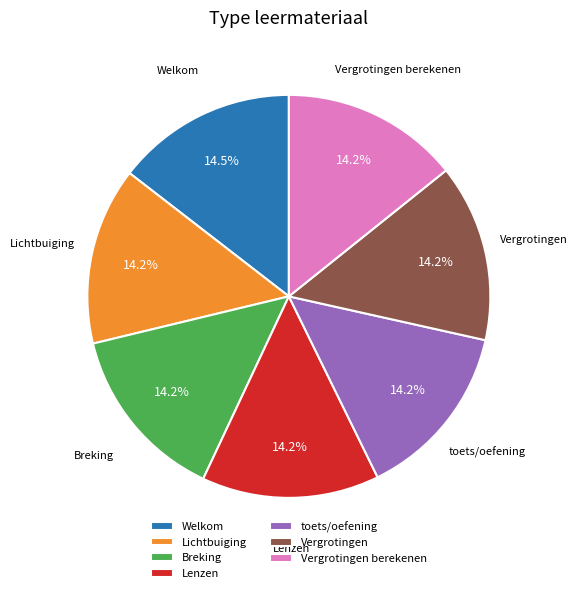

Does Welkom account for over 50% of the chart?

No